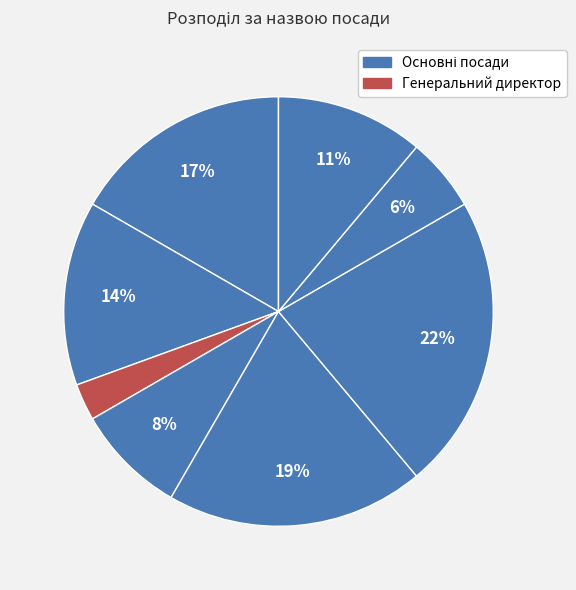

How many segments does this pie chart have?

8